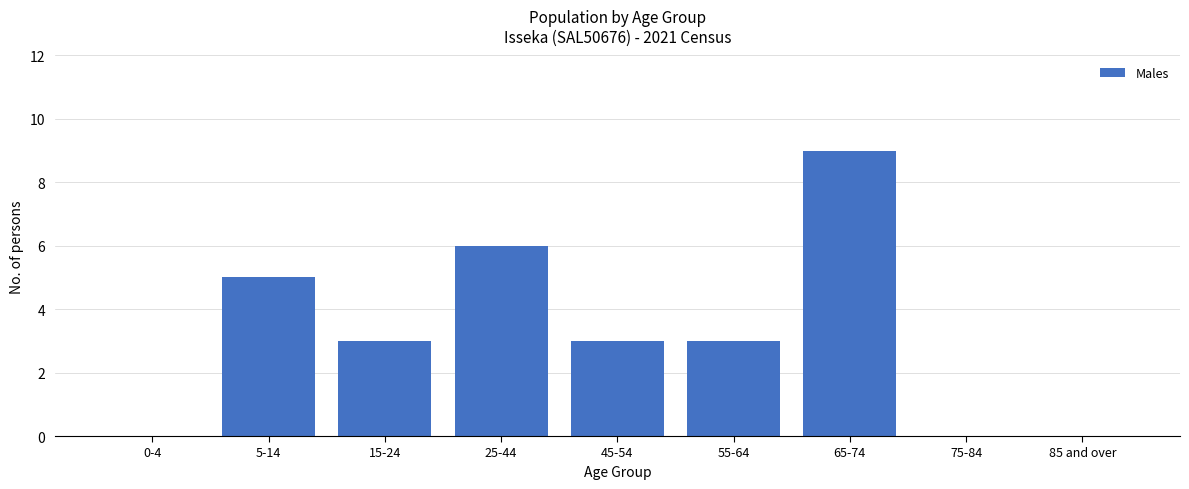

Reading left to right, what are all the values shown in this chart?

0-4=0	5-14=5	15-24=3	25-44=6	45-54=3	55-64=3	65-74=9	75-84=0	85 and over=0